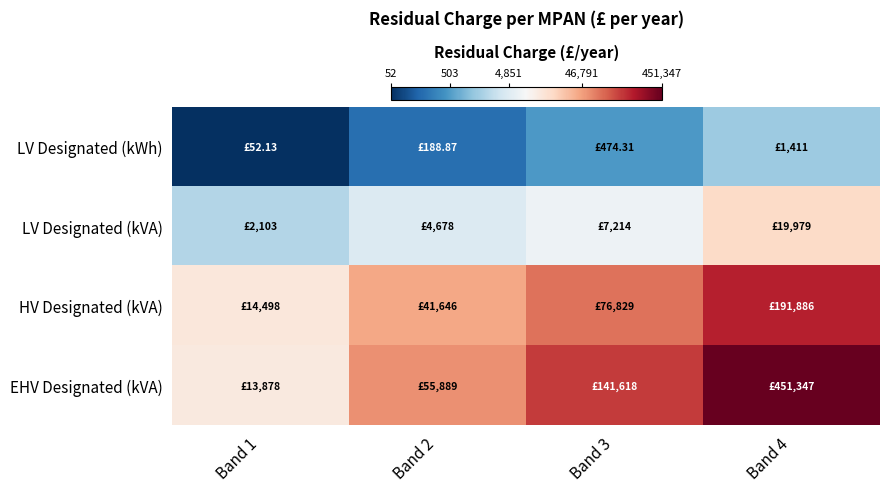

Between Band 4 and Band 1, which is larger?

Band 4